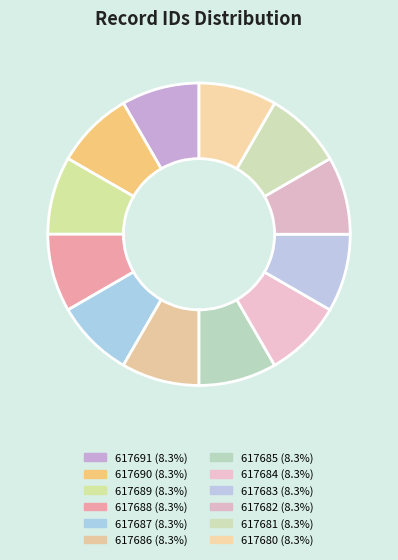

How much of the chart is everything except 617681?

91.7%